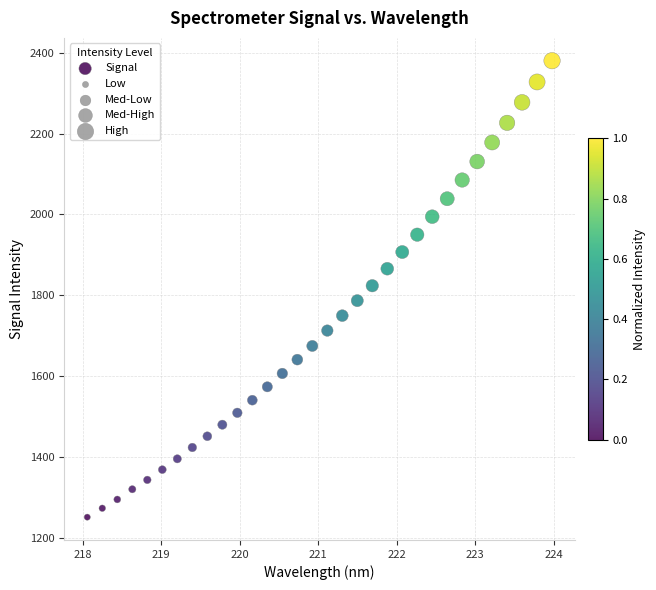

What is the range of Y values (max minus min)?

1128.5